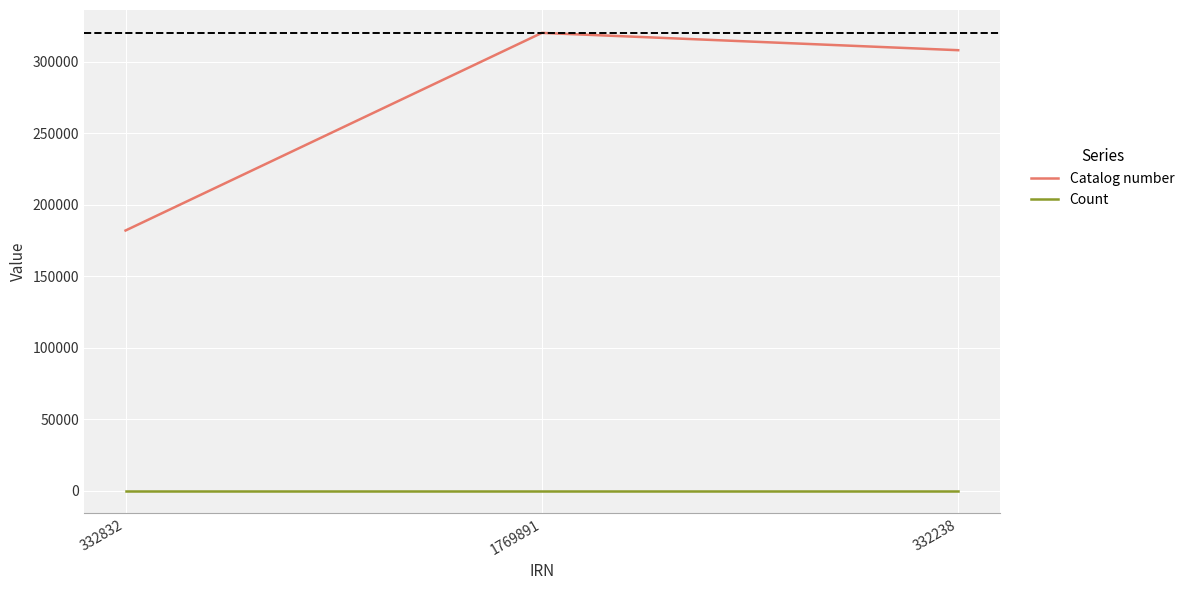

How many lines are shown in the chart?

2